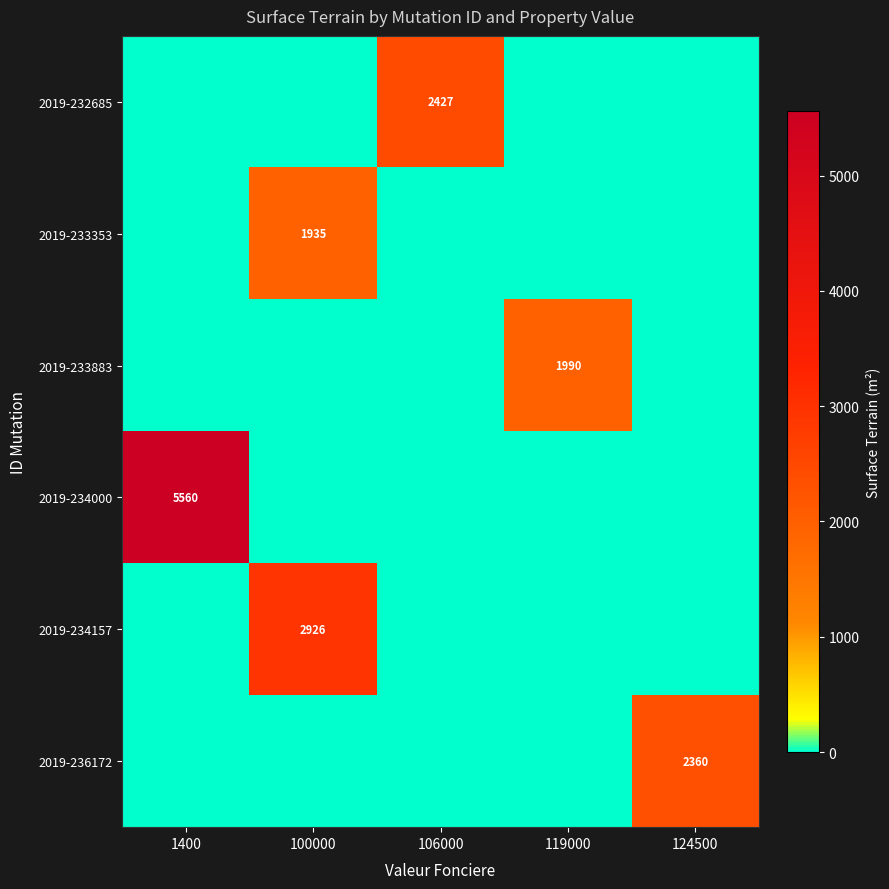

The value of 2019-236172 at 124500 is 4008. True or false?

False